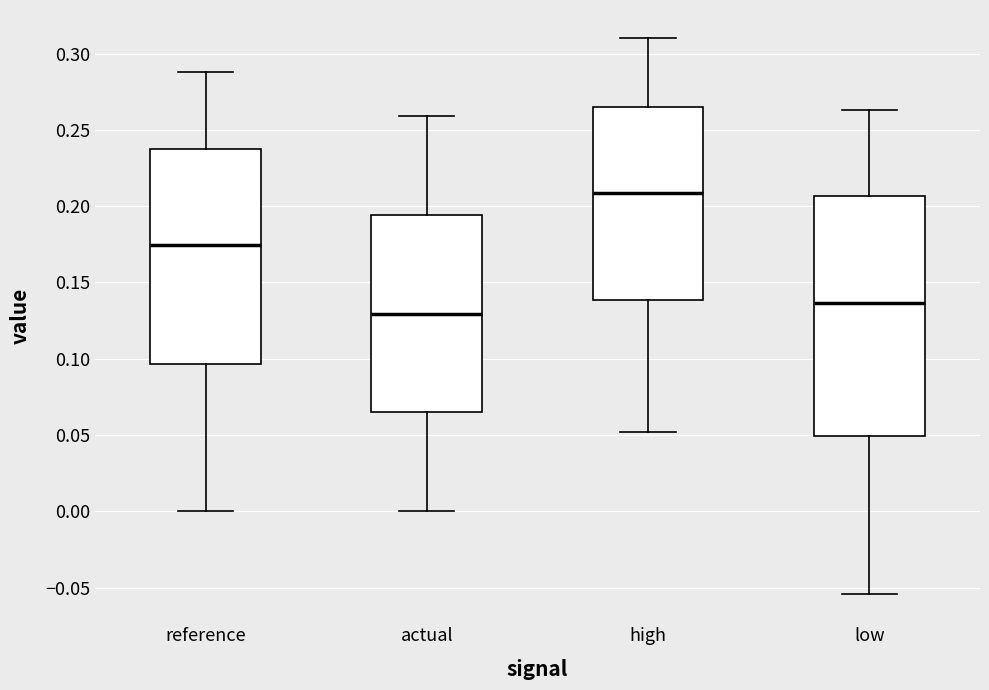

Reading left to right, read every box against the y-axis: the position of its median line, the range the box covers, and the ends of its whiskers. The values are not printed on the chart, so give them approximately, as read against the axis.

reference: median 0.175, box 0.095 to 0.235, whiskers 0.000 to 0.290
actual: median 0.130, box 0.065 to 0.195, whiskers 0.000 to 0.260
high: median 0.210, box 0.140 to 0.265, whiskers 0.050 to 0.310
low: median 0.135, box 0.050 to 0.205, whiskers -0.055 to 0.265